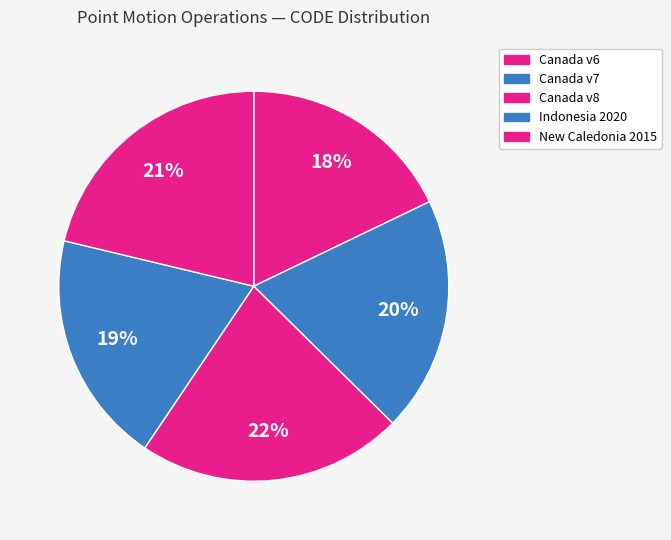

Which category has the smallest portion of the pie?

Canada velocity grid v6